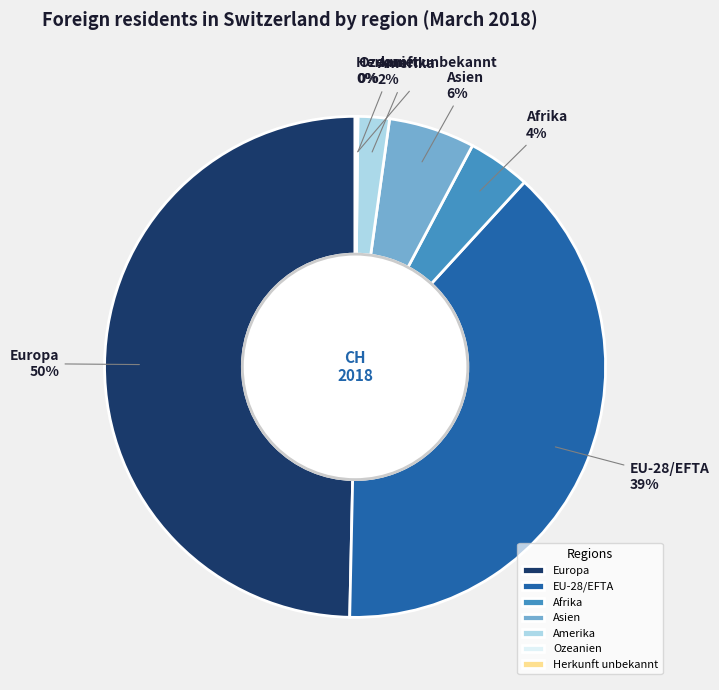

The Europa slice represents 39% of the pie. True or false?

False